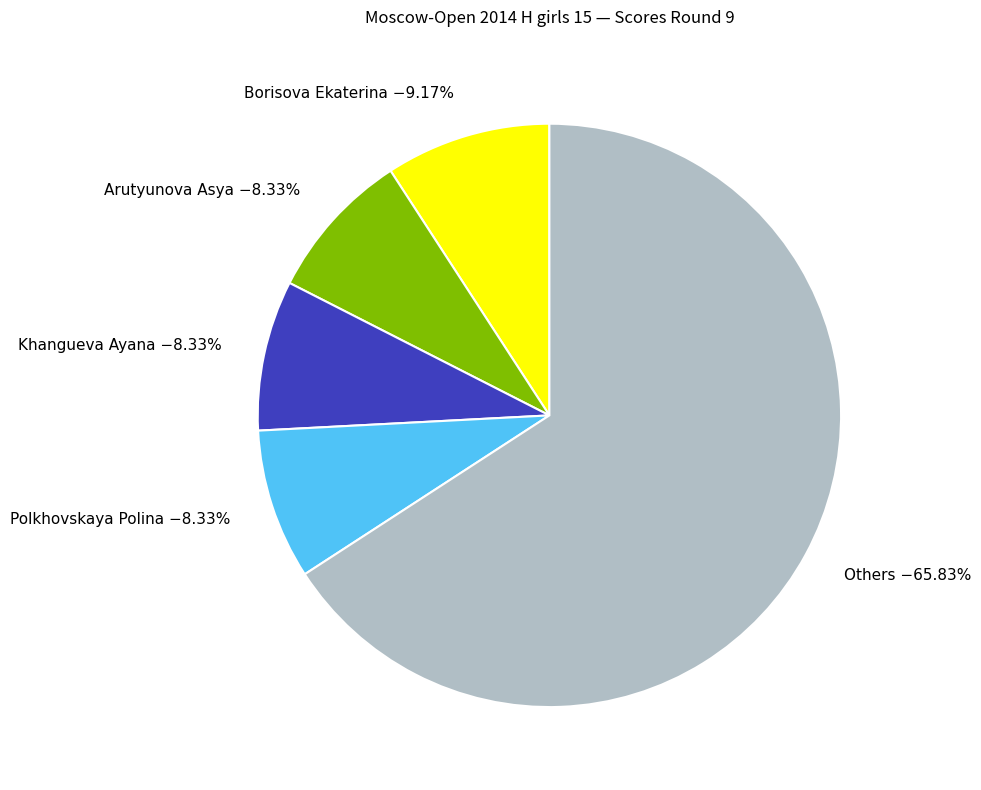

What is the majority slice?

Others